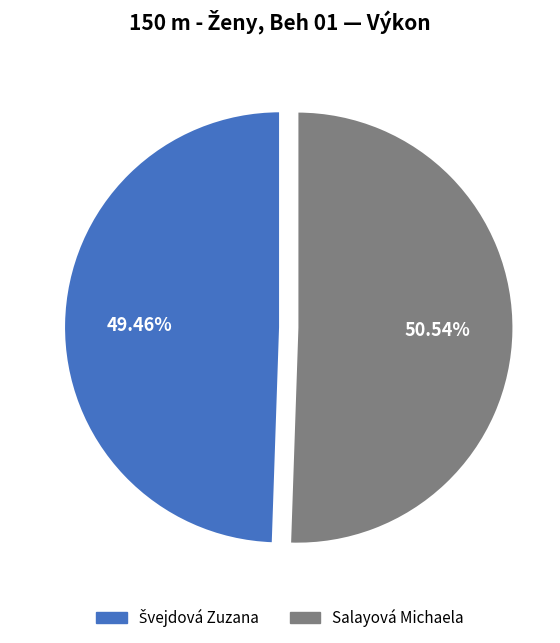

Which slice is the largest?

Salayová Michaela